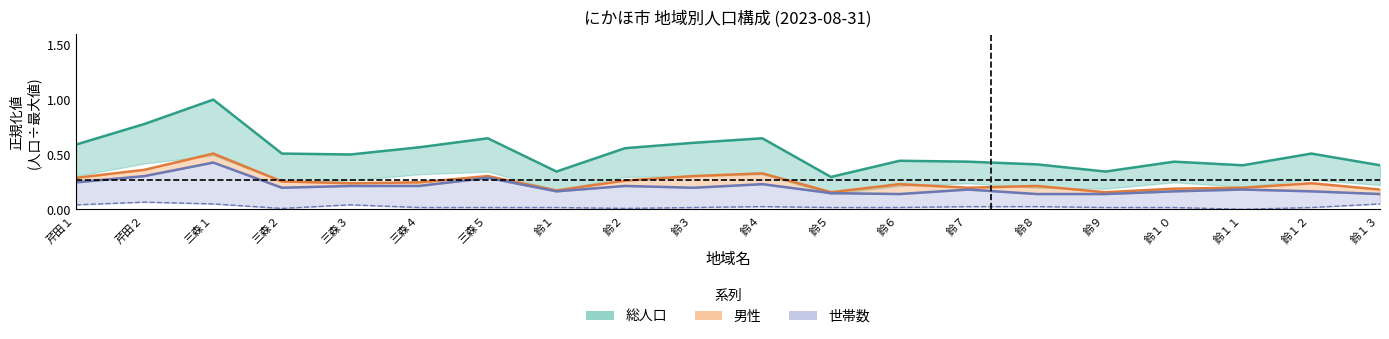

What is the lowest value of the 世帯数 series?

0.1